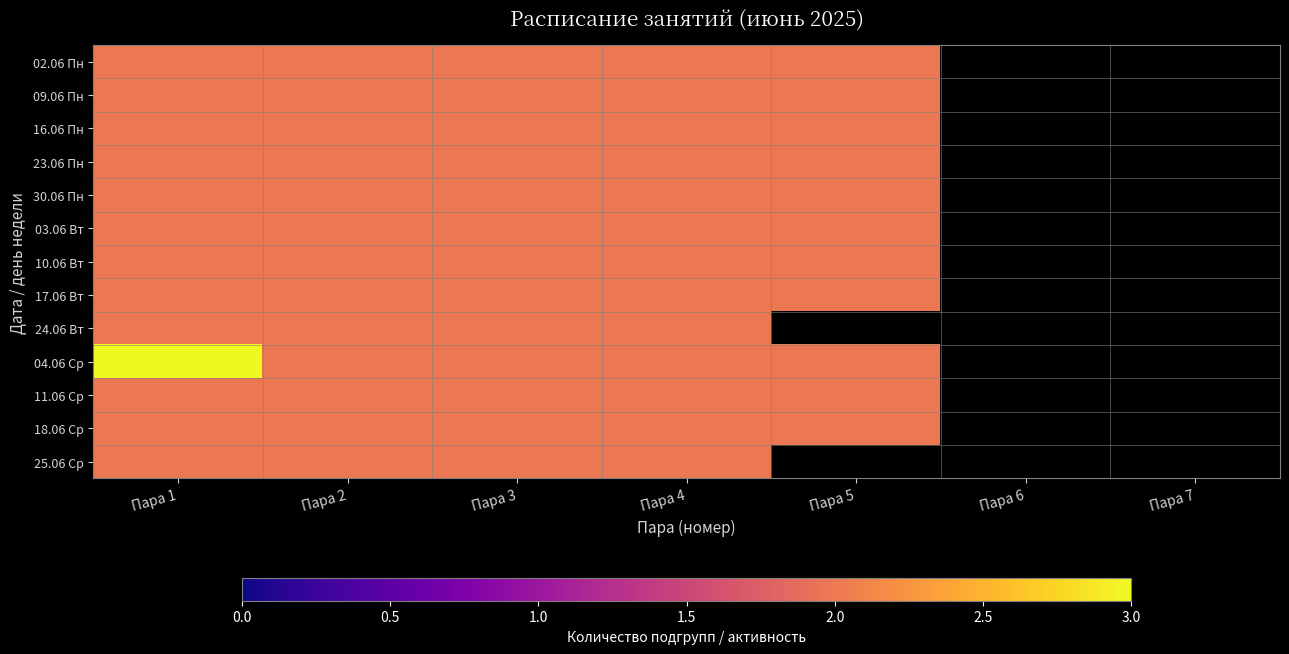

Rank the series at Пара 1 from highest to lowest value.

04.06 Ср, 02.06 Пн, 09.06 Пн, 16.06 Пн, 23.06 Пн, 30.06 Пн, 03.06 Вт, 10.06 Вт, 17.06 Вт, 24.06 Вт, 11.06 Ср, 18.06 Ср, 25.06 Ср